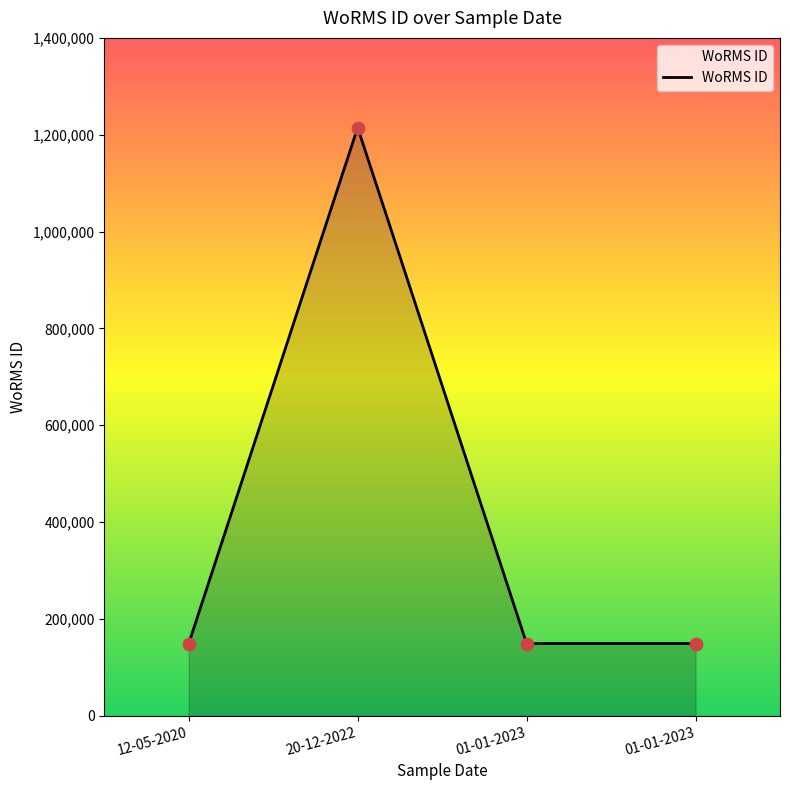

Count the number of values greater than 149045.

1